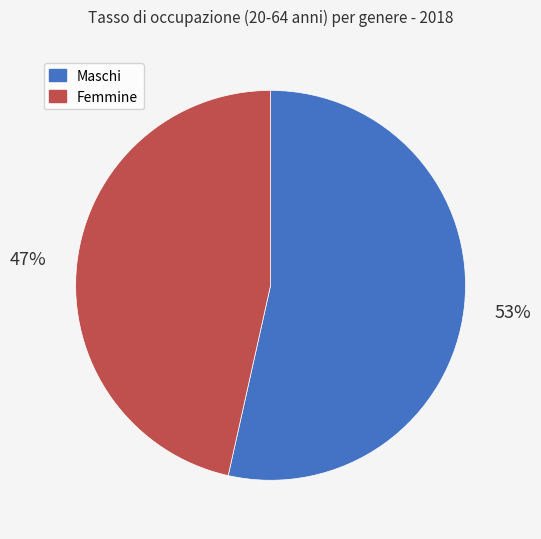

Is there any slice that represents more than half of the pie?

Yes